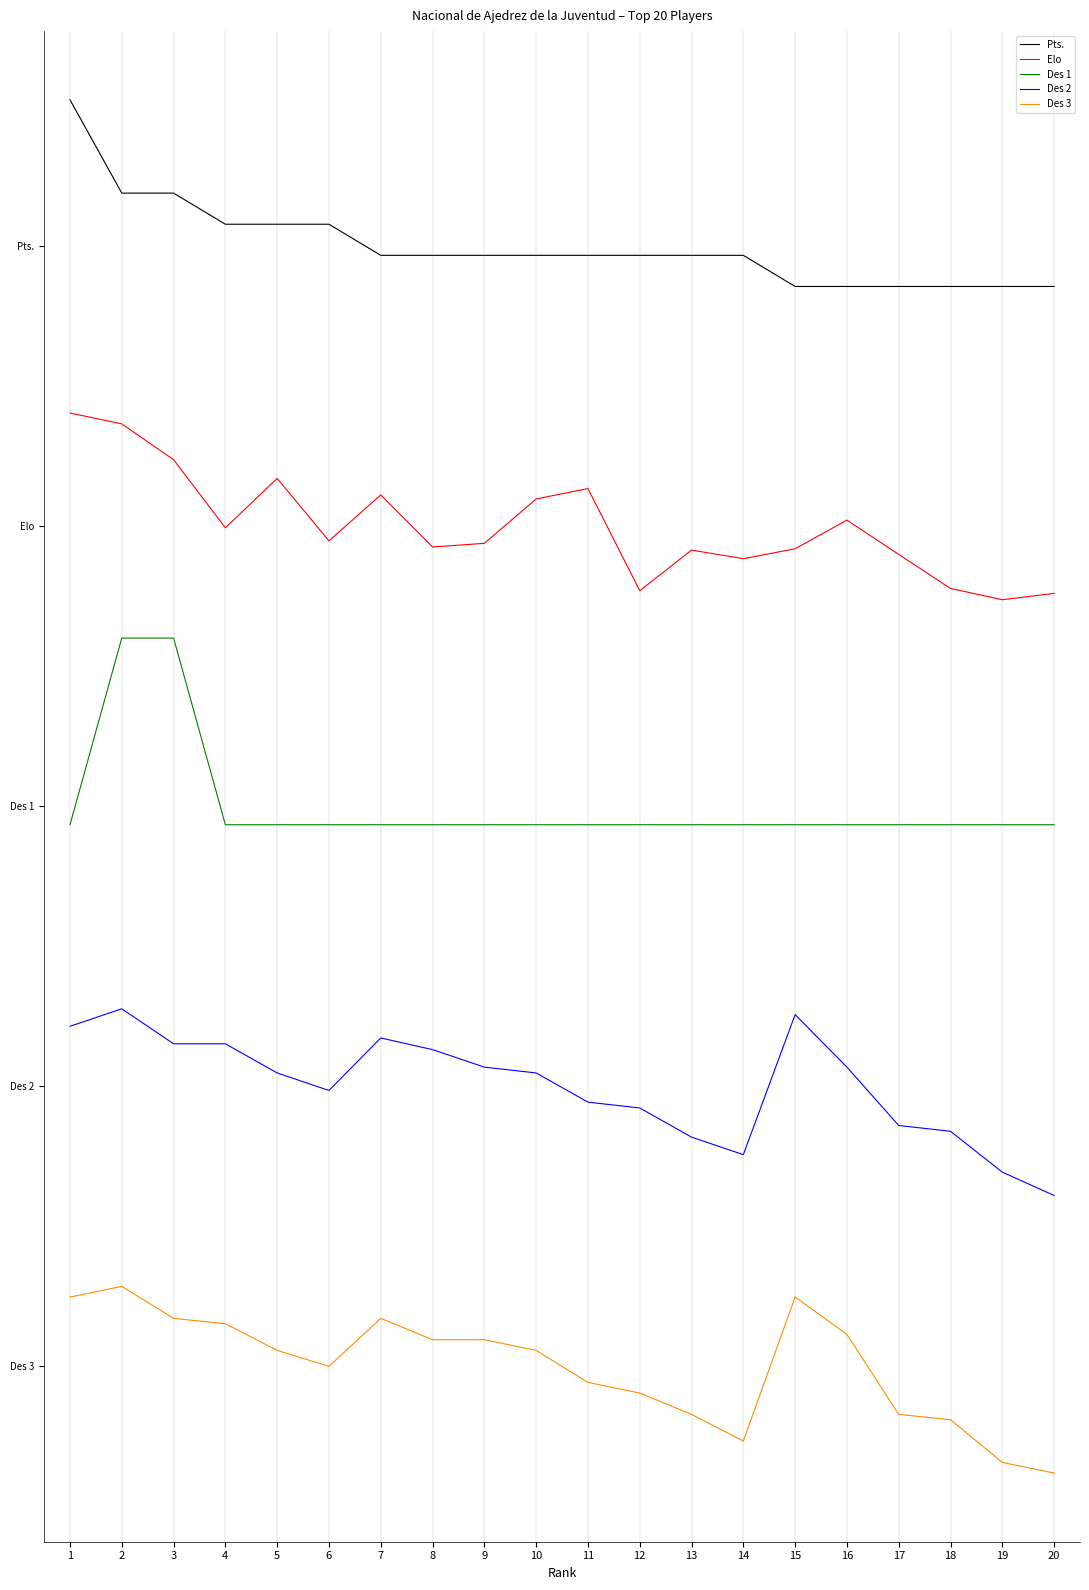

At which category is the sum across all series the highest?

2